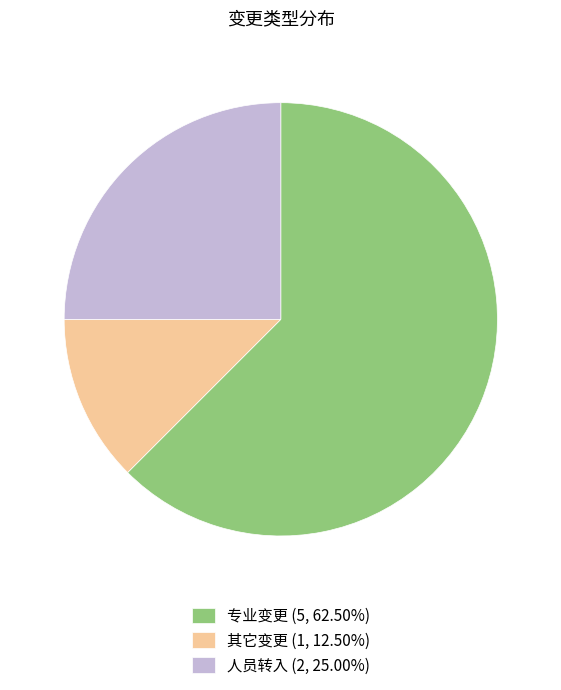

Is the sum of 其它变更 (1, 12.50%) and 人员转入 (2, 25.00%) greater than half?

No